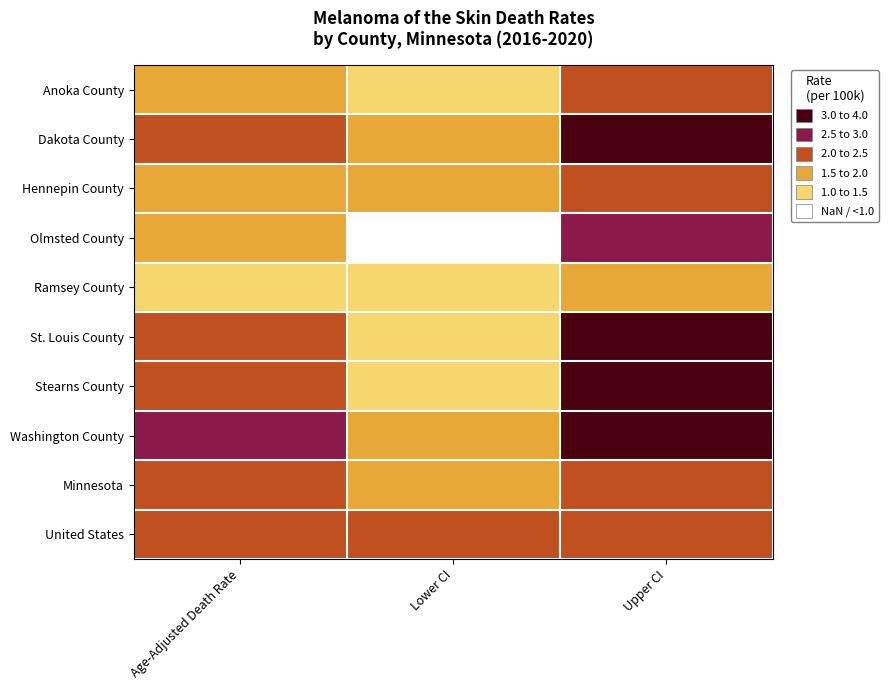

Reading right to left, transcribe all the data shown in this chart.

Anoka County: Upper CI=2.3	Lower CI=1.1	Age-Adjusted Death Rate=1.6
Dakota County: Upper CI=3.1	Lower CI=1.8	Age-Adjusted Death Rate=2.4
Hennepin County: Upper CI=2.1	Lower CI=1.5	Age-Adjusted Death Rate=1.8
Olmsted County: Upper CI=2.6	Lower CI=0.9	Age-Adjusted Death Rate=1.6
Ramsey County: Upper CI=1.9	Lower CI=1.0	Age-Adjusted Death Rate=1.4
St. Louis County: Upper CI=3.0	Lower CI=1.4	Age-Adjusted Death Rate=2.1
Stearns County: Upper CI=3.3	Lower CI=1.3	Age-Adjusted Death Rate=2.1
Washington County: Upper CI=3.5	Lower CI=1.7	Age-Adjusted Death Rate=2.5
Minnesota: Upper CI=2.2	Lower CI=1.8	Age-Adjusted Death Rate=2.0
United States: Upper CI=2.1	Lower CI=2.1	Age-Adjusted Death Rate=2.1